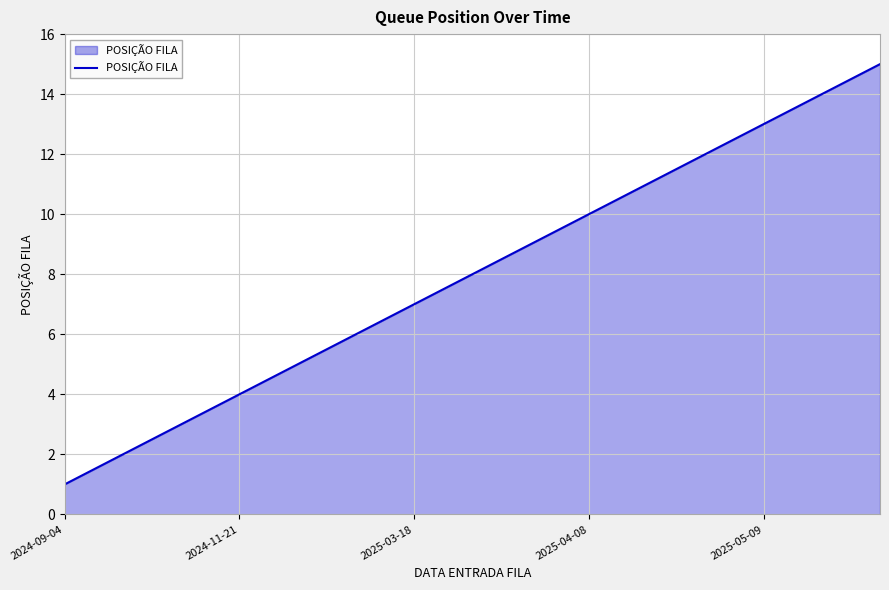

What is the greatest value displayed?

15